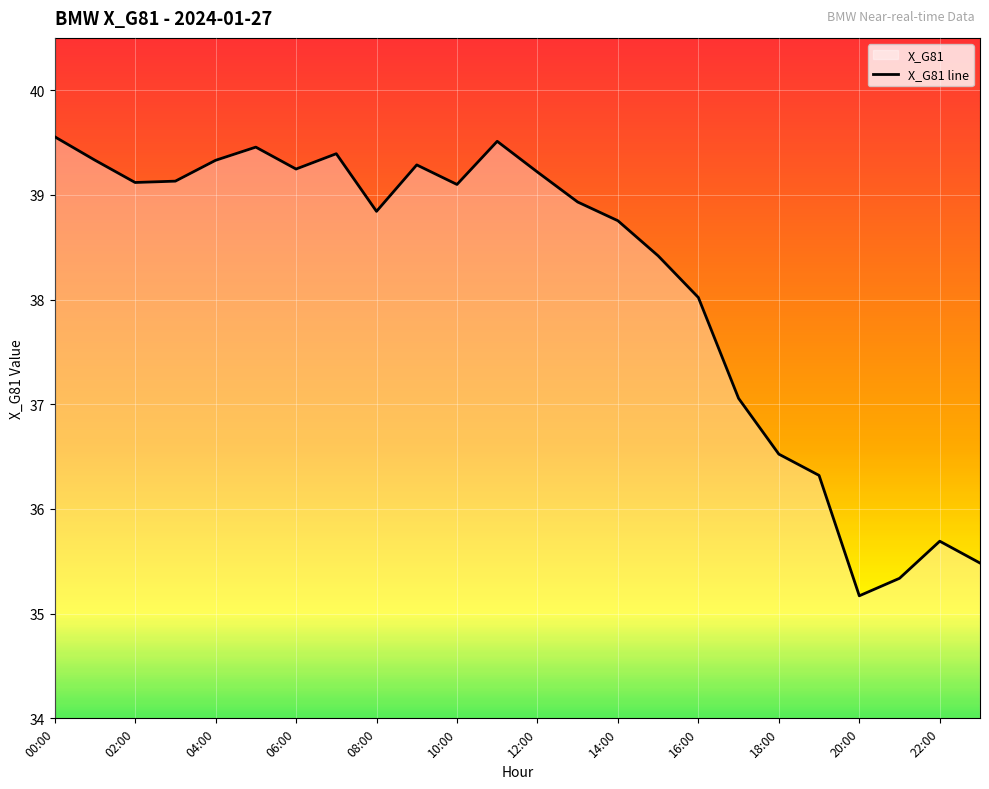

What is the greatest value displayed?

39.6